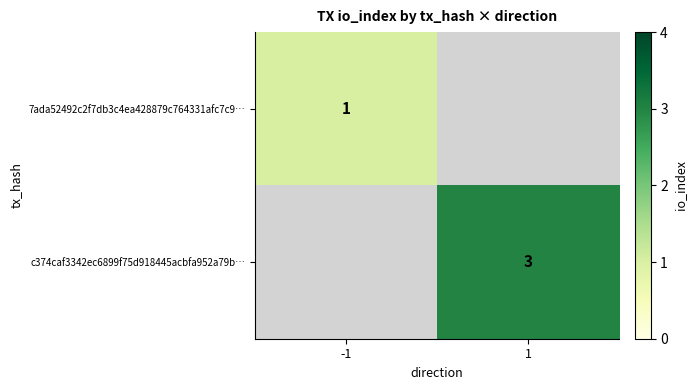

Count the number of categories in the chart.

2